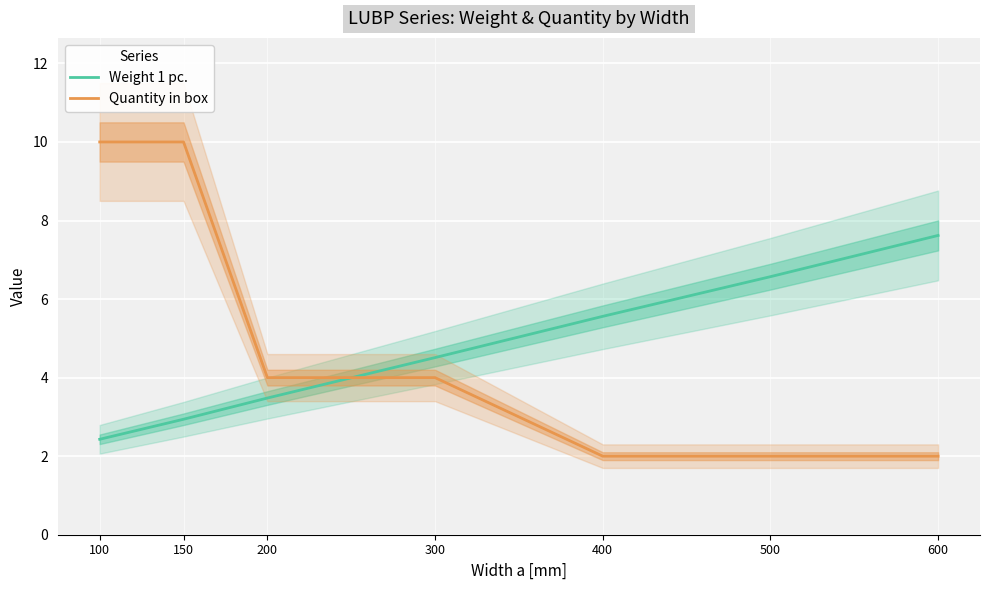

Which series has the largest range (max minus min)?

Quantity in box